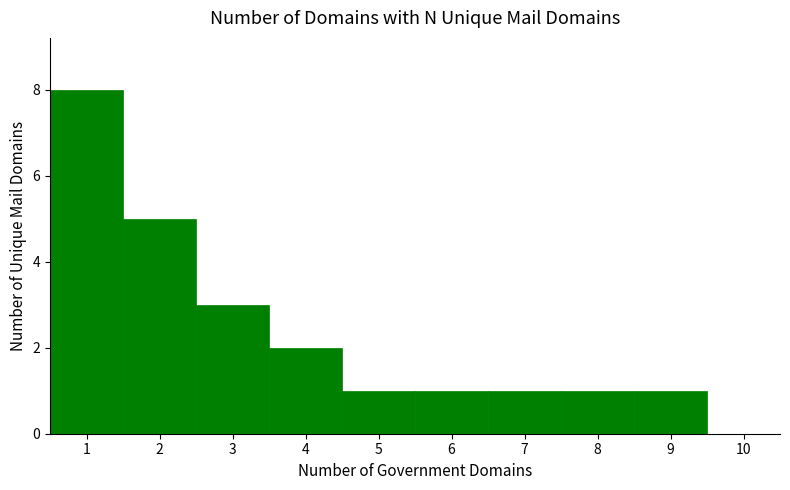

How many bars are there in total?

9